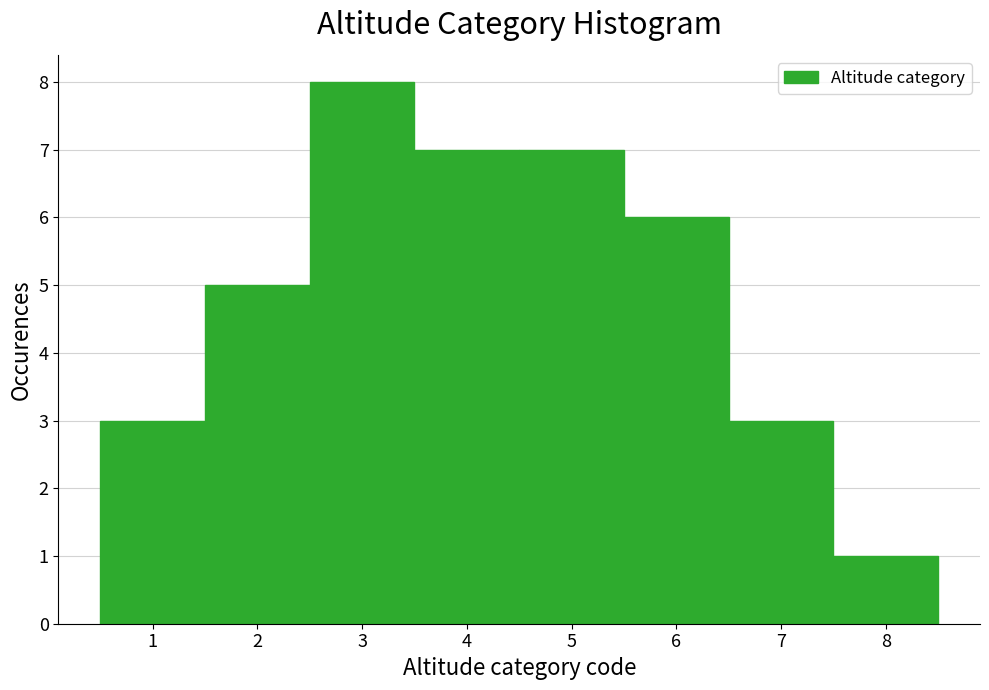

How tall is the bar that spans 0.5 to 1.5 on the x-axis? The values are not printed on the chart, so give them approximately, as read against the axis.

3